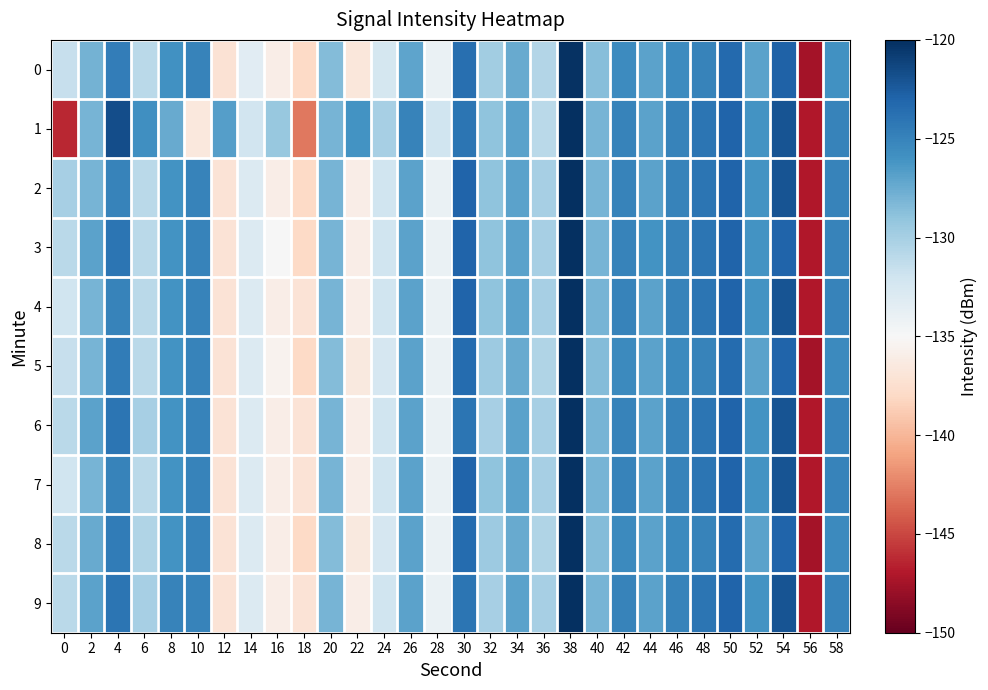

Which has a higher value, 46 or 24?

46